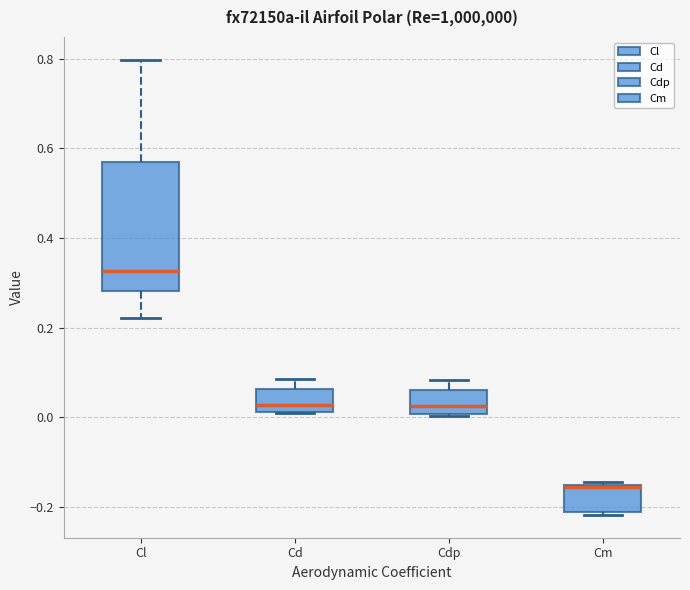

Where does the upper whisker of the box for Cl end on the y-axis? The values are not printed on the chart, so give them approximately, as read against the axis.

0.80